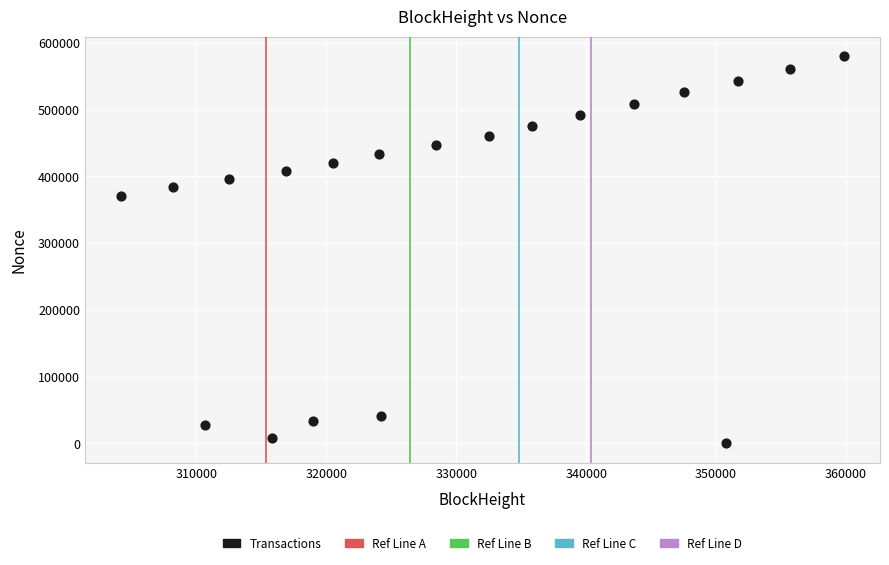

What Y value in the scatter plot is closest to 290161?

371317